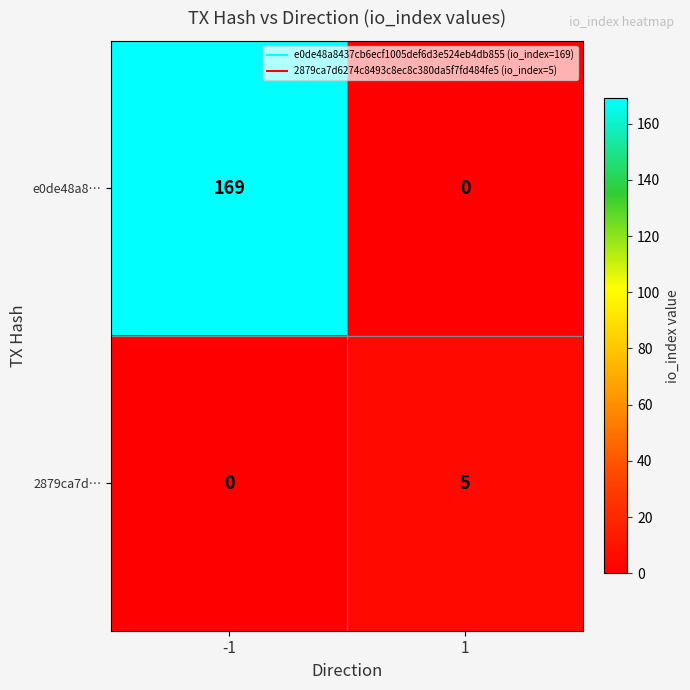

Is the value of 2879ca7d… at 1 greater than the value of e0de48a8… at -1?

No